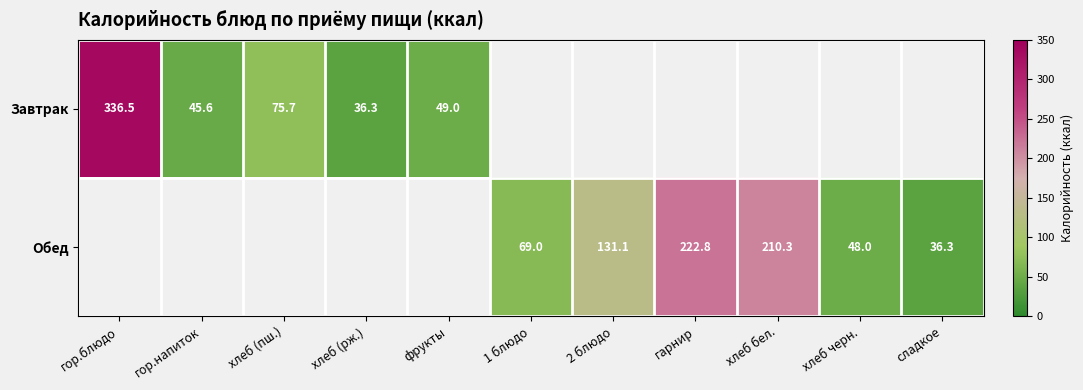

What is the difference between the Обед values at гарнир and 2 блюдо?

91.7